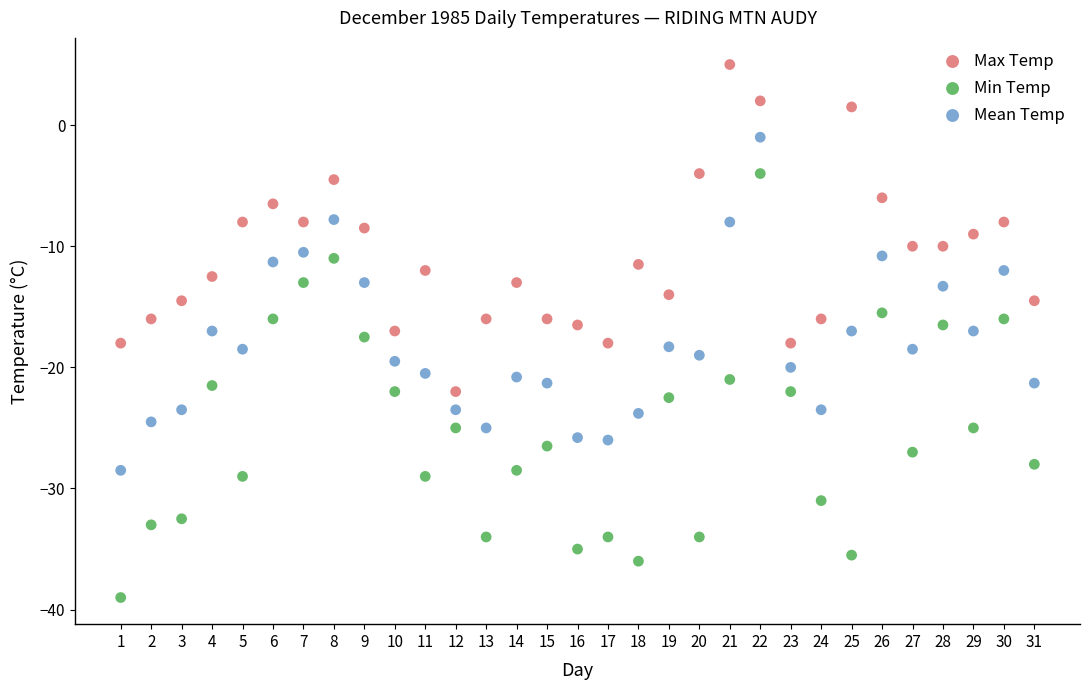

What is the X range (max minus min) for the scatter plot?

30.0